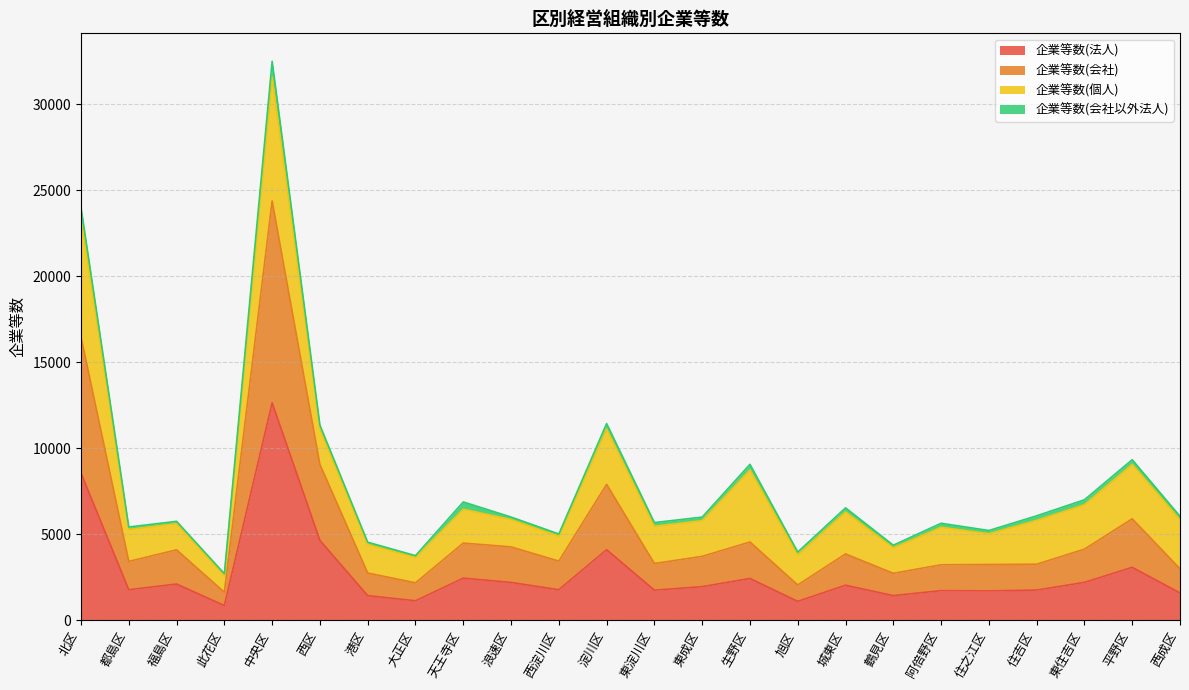

Does the chart have visible grid lines?

Yes